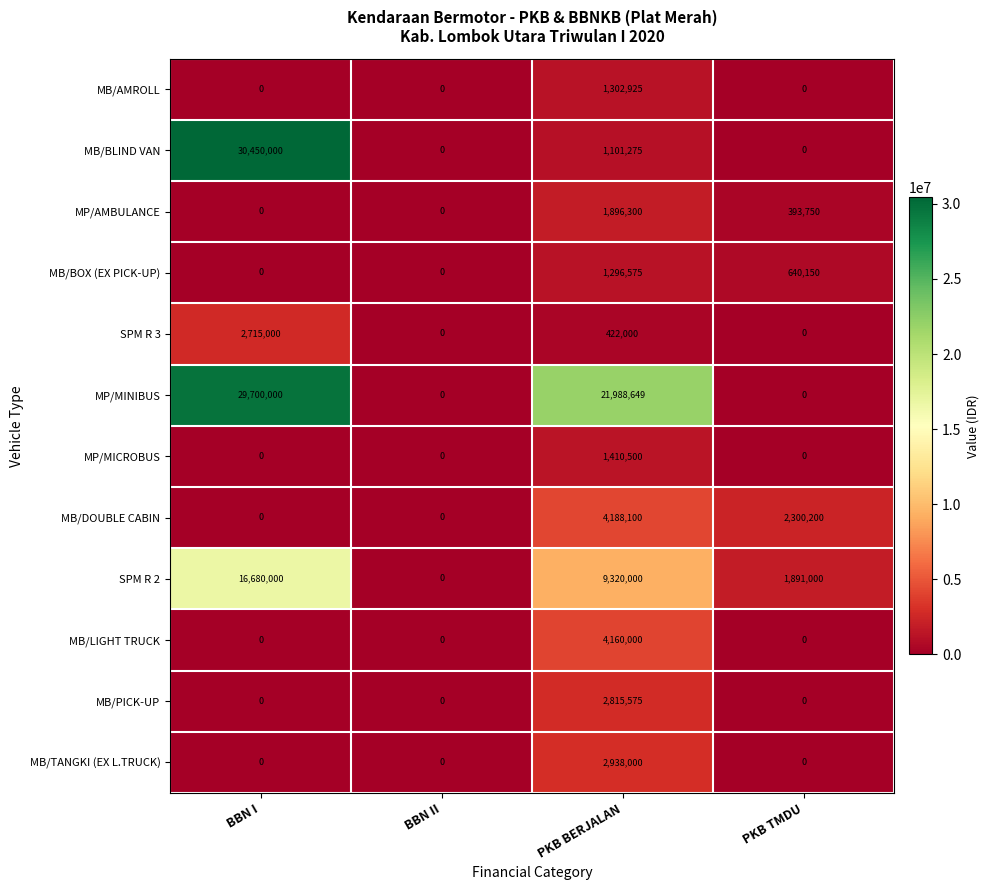

Which label corresponds to the largest value in the chart?

BBN I